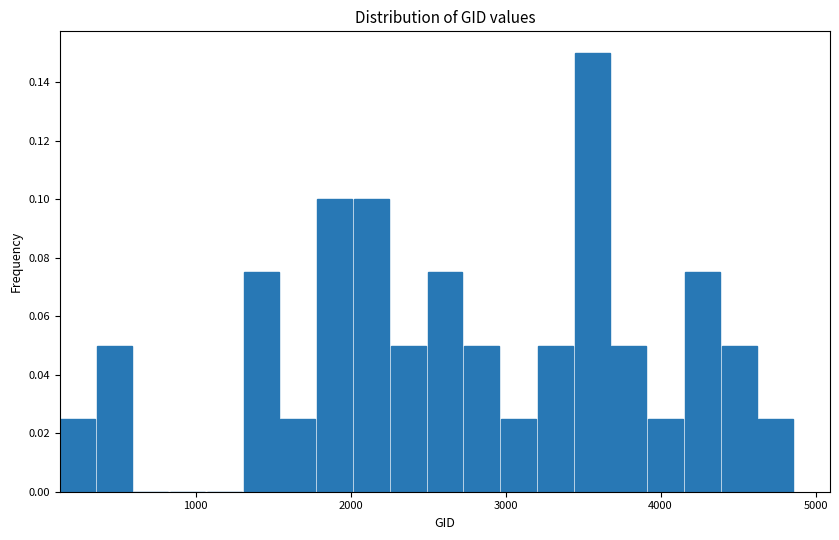

Around what value on the x-axis is the tallest bar? Give the approximate position of its centre, as read against the axis.

3600